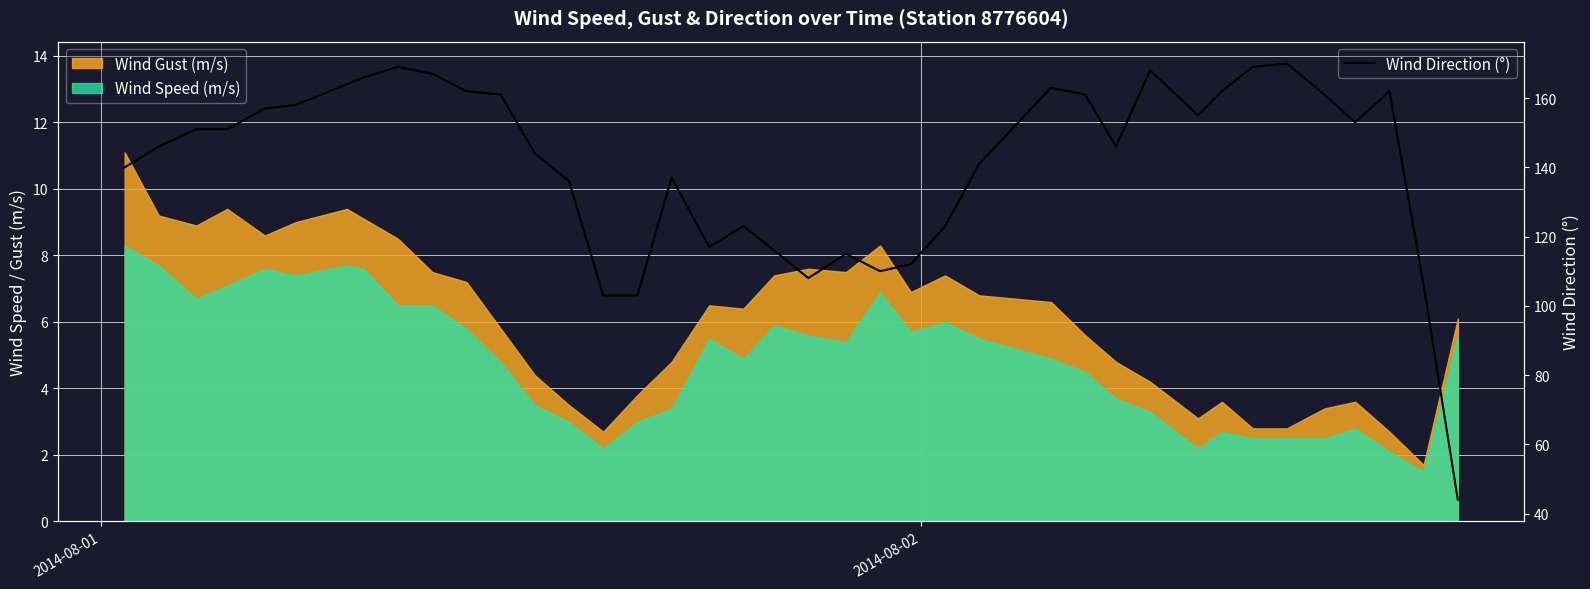

What is the lowest value of the Wind Direction (°) series?

44